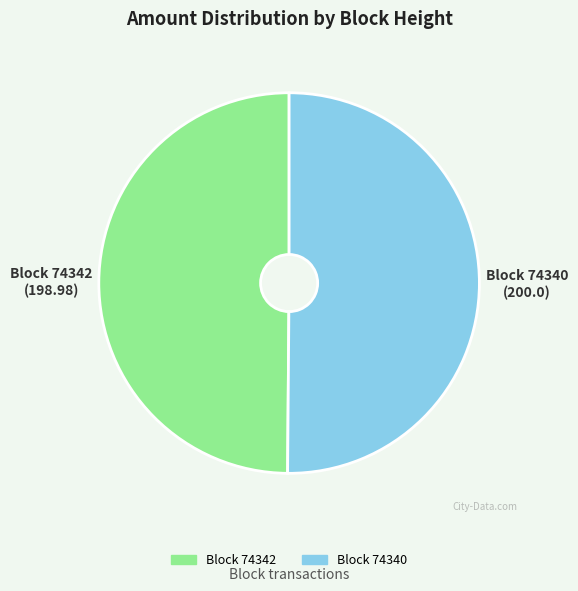

Is the sum of Block 74342 and Block 74340 greater than half?

Yes